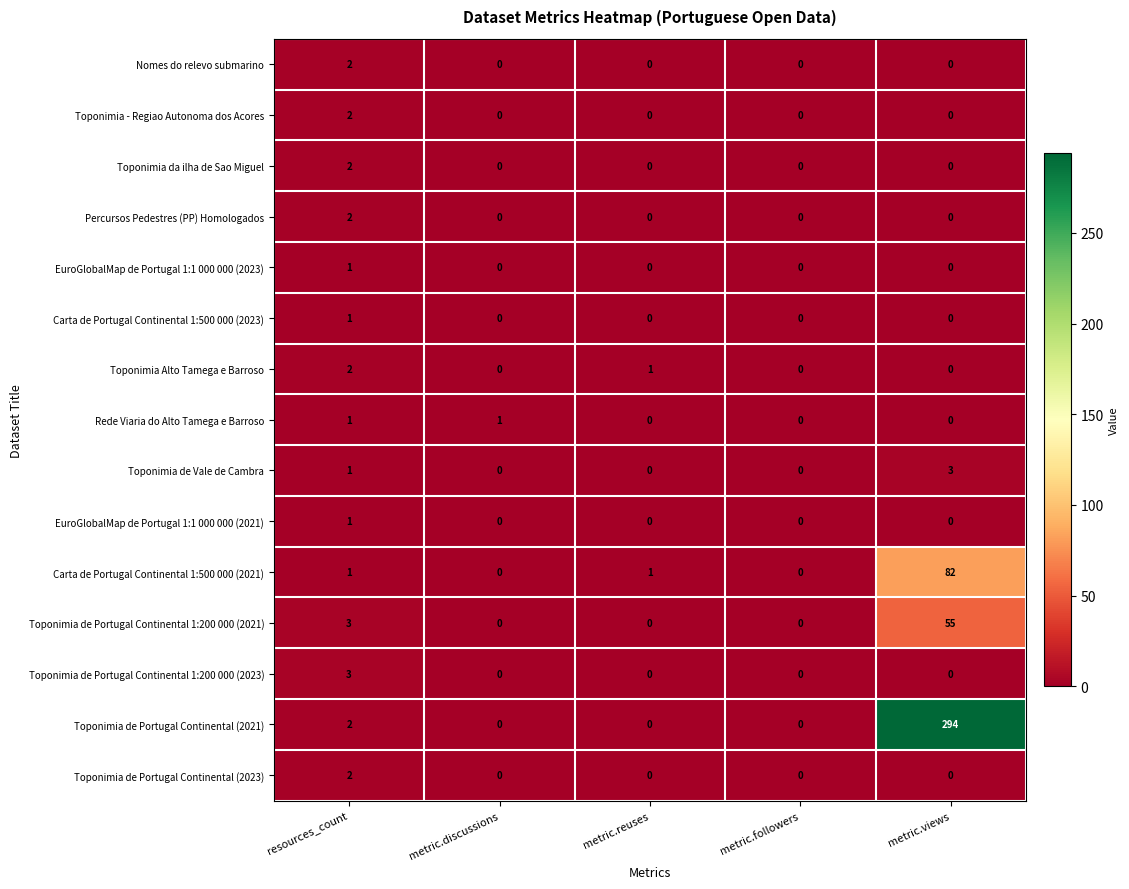

Is it true that Nomes do relevo submarino equals 0 at metric.reuses?

True